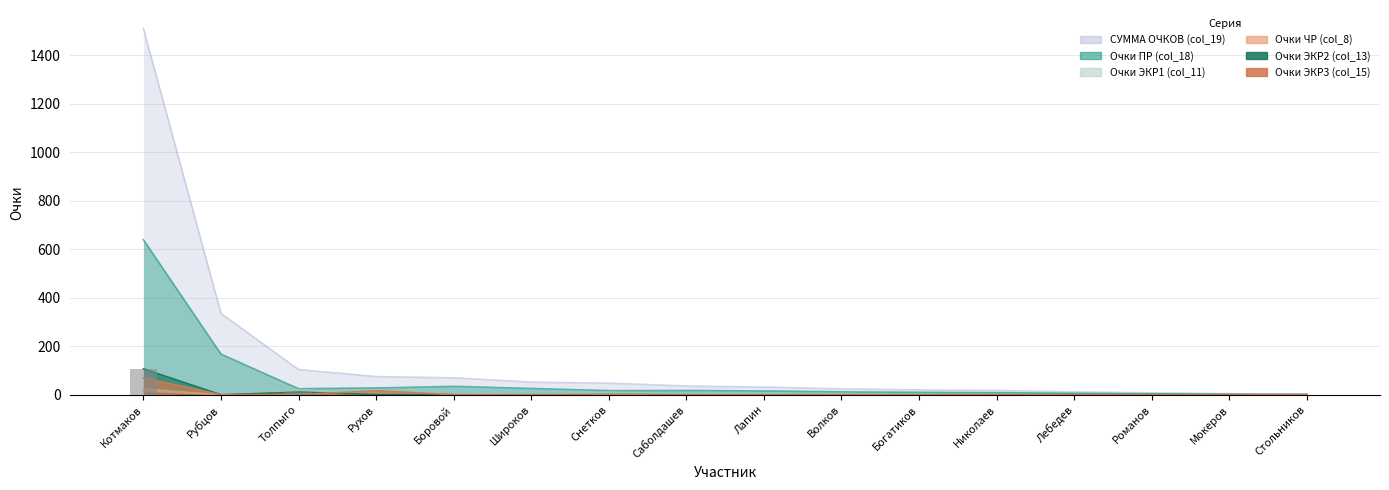

What is the difference between the maximum and minimum values in the Очки ЭКР2 (col_13) series?

107